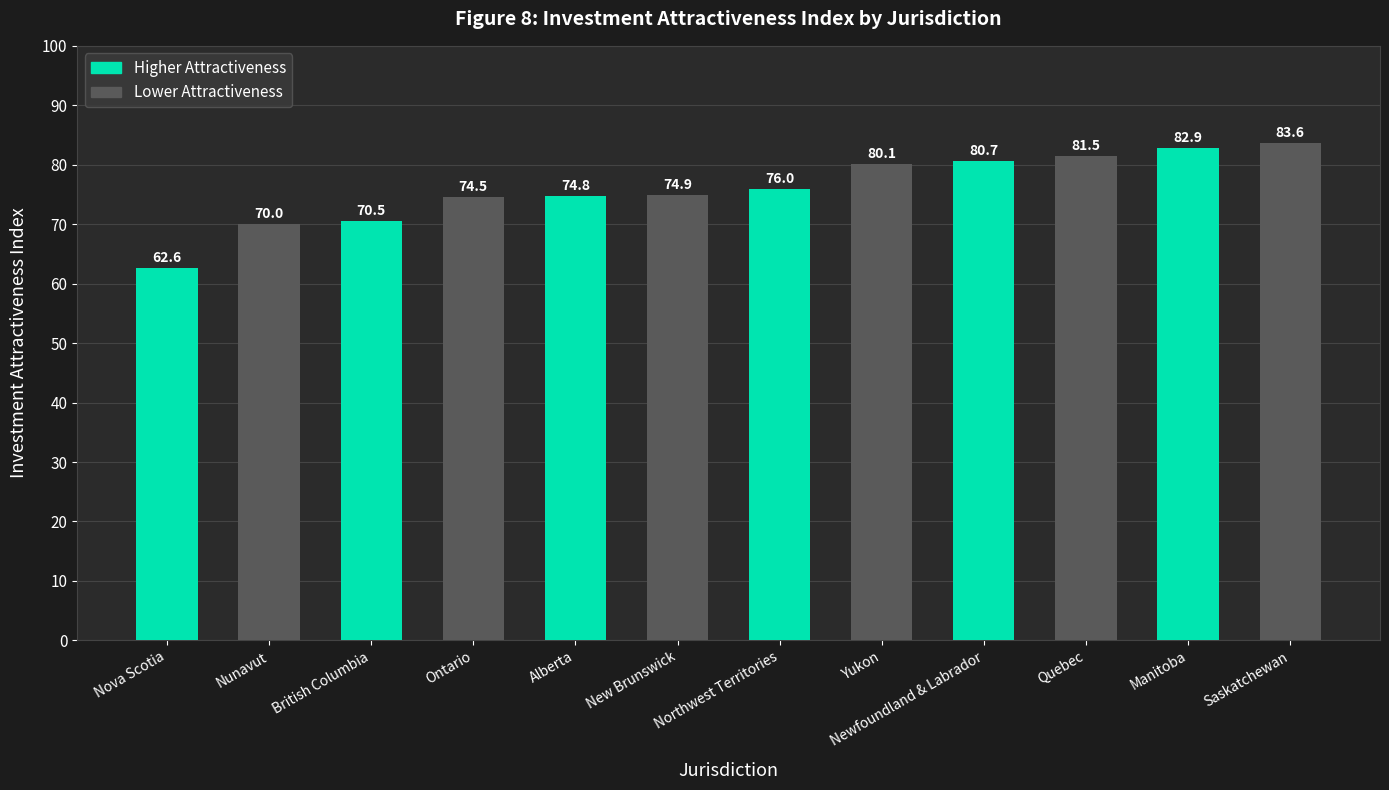

Reading left to right, extract all data points from this chart.

Nova Scotia=62.6	Nunavut=70.0	British Columbia=70.5	Ontario=74.5	Alberta=74.8	New Brunswick=74.9	Northwest Territories=76.0	Yukon=80.1	Newfoundland & Labrador=80.7	Quebec=81.5	Manitoba=82.9	Saskatchewan=83.6